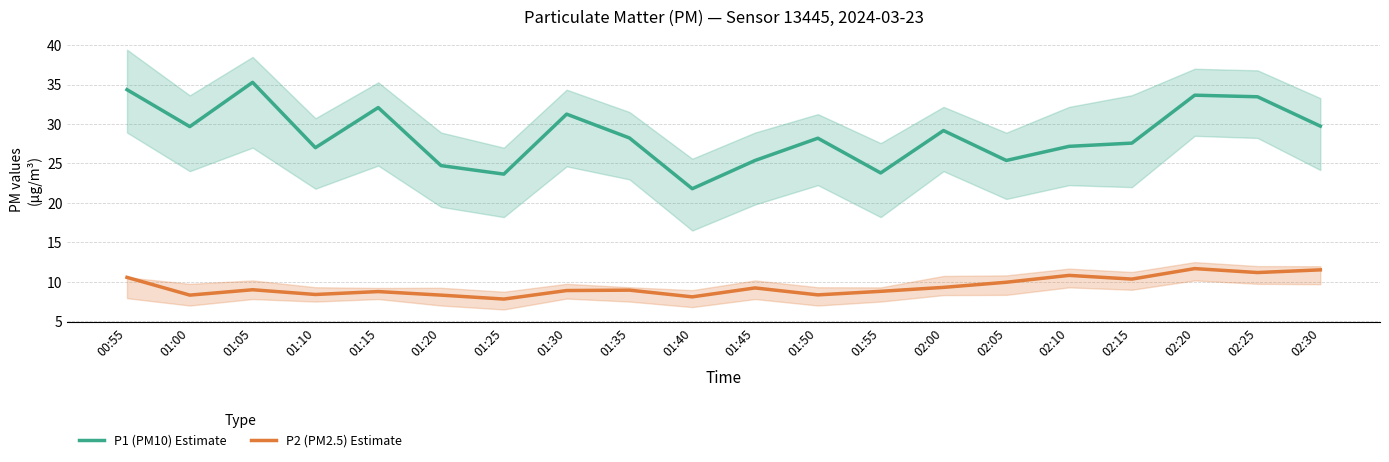

At 01:05, list the series in order from smallest to largest.

P2 (PM2.5) Estimate, P1 (PM10) Estimate